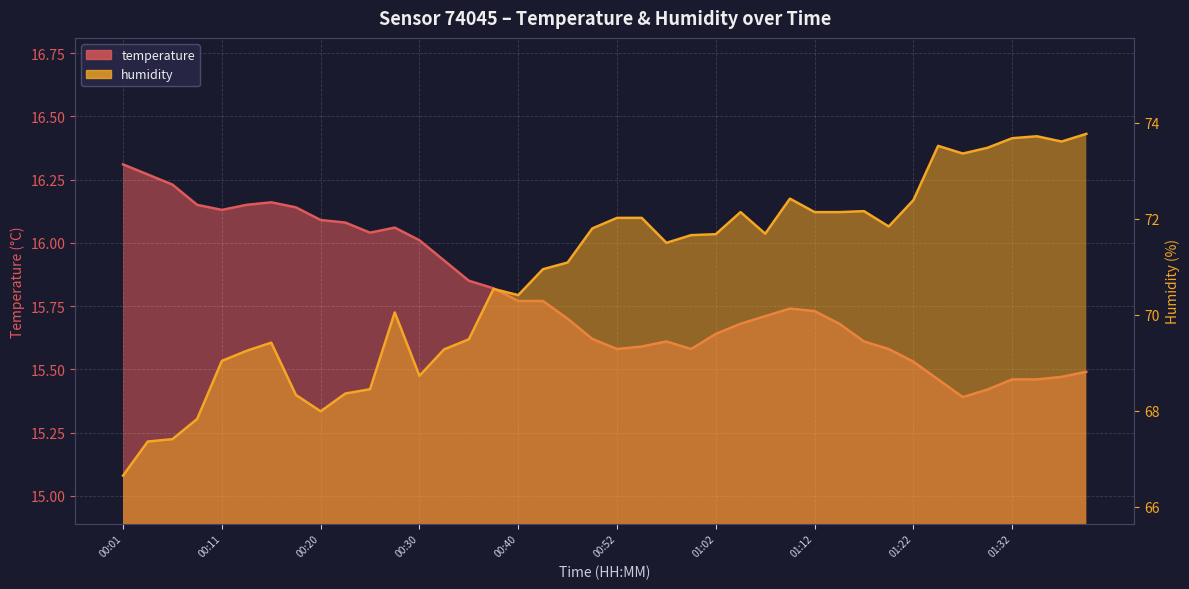

At 01:34, list the series in order from smallest to largest.

temperature, humidity